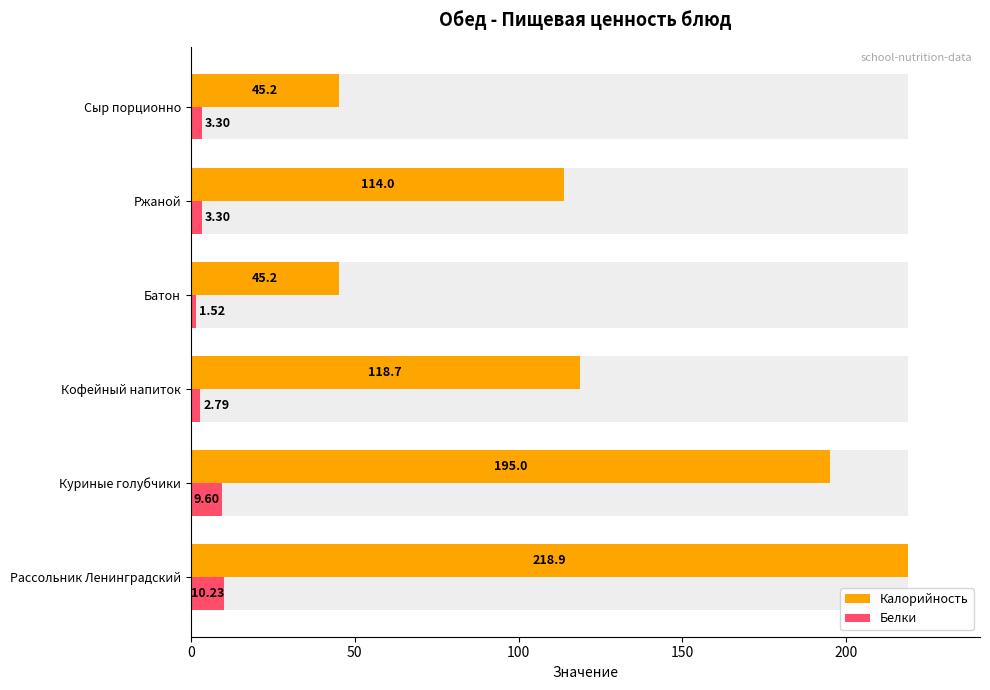

How many values in the Калорийность series exceed 118?

3